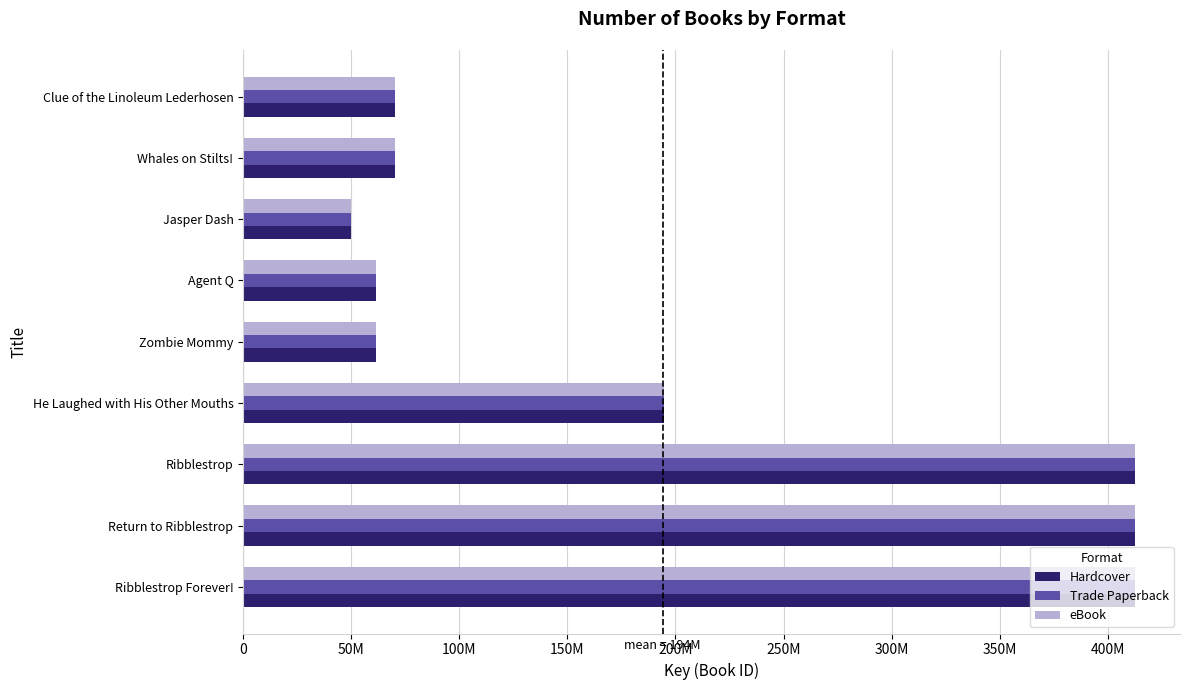

What are all the series names shown in the legend?

Hardcover, Trade Paperback, eBook